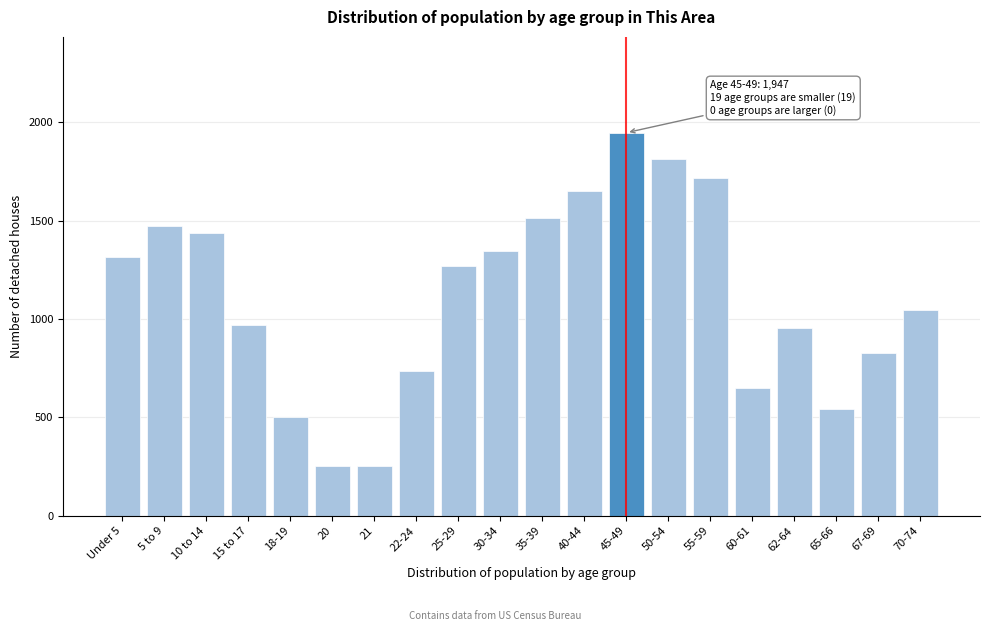

What is the greatest value displayed?

1947